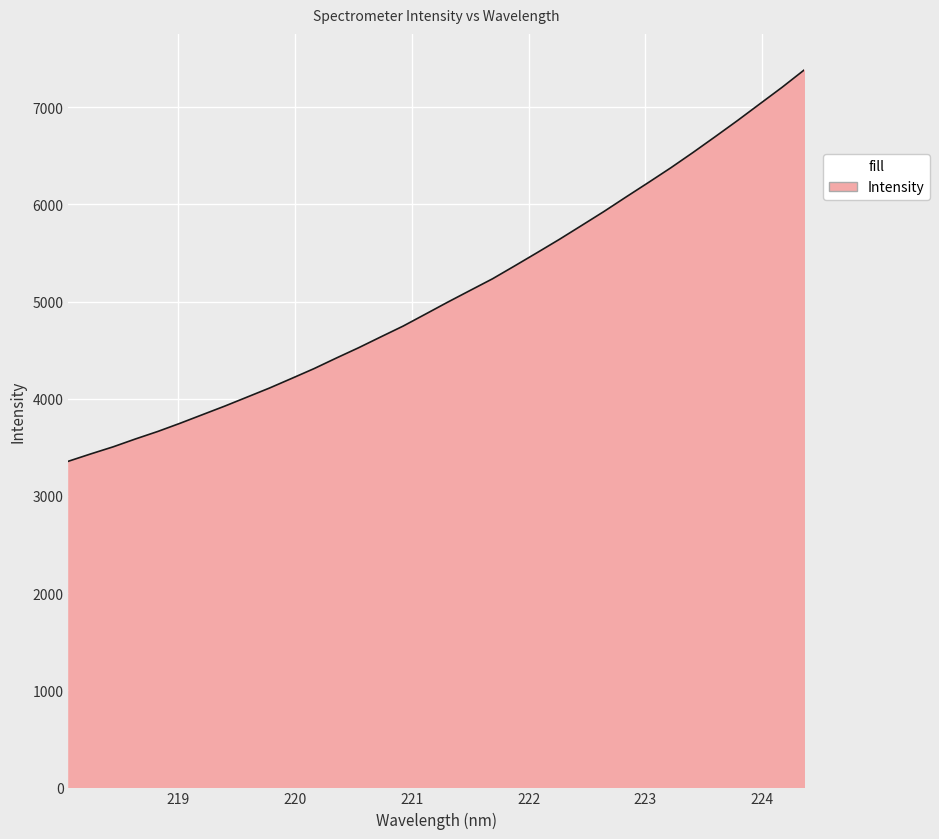

What is the difference between the maximum and minimum values?

4029.4